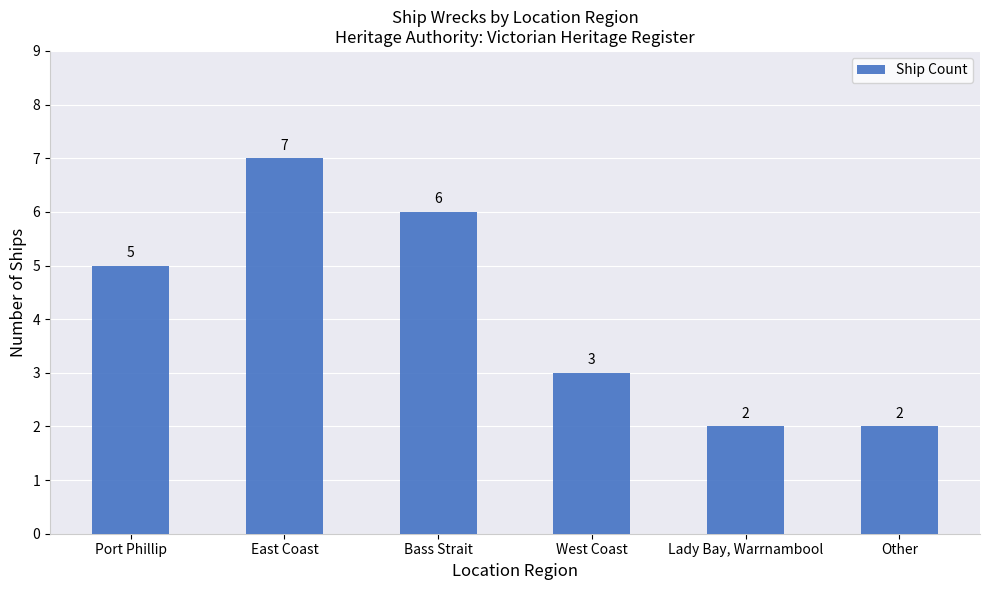

How many bars are there in total?

6